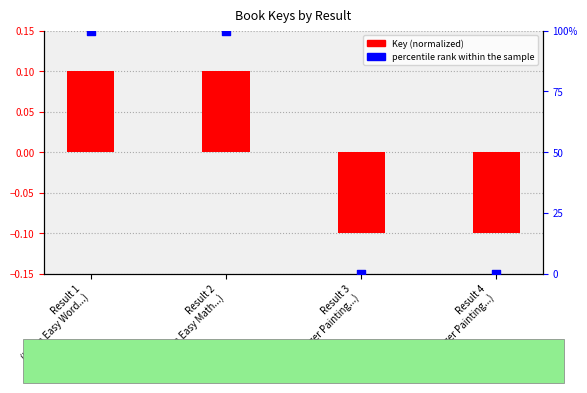

What are all the series names shown in the legend?

Key (normalized), percentile rank within the sample